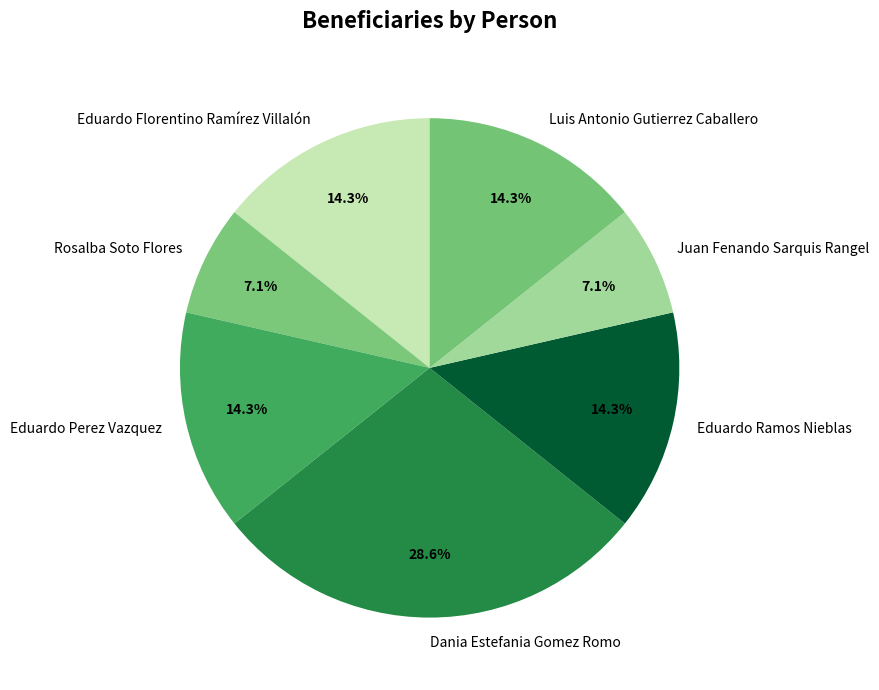

Is it true that Eduardo Florentino Ramírez Villalón is 14% of the pie?

True